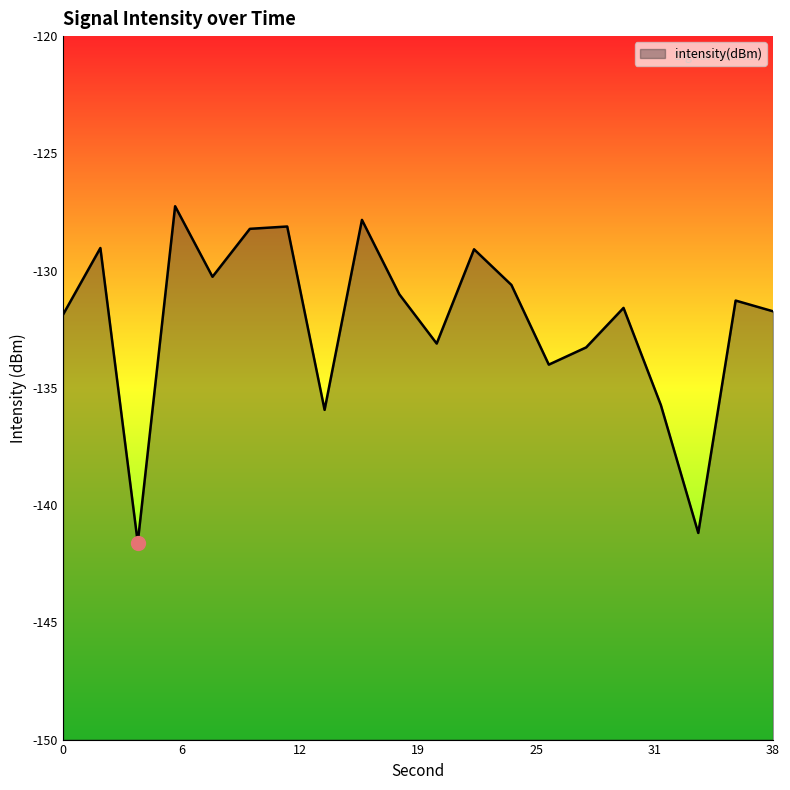

Reading left to right, extract all data points from this chart.

-131.9	-129.0	-141.6	-127.3	-130.3	-128.2	-128.1	-135.9	-127.8	-131.0	-133.1	-129.1	-130.6	-134.0	-133.3	-131.6	-135.7	-141.2	-131.3	-131.7